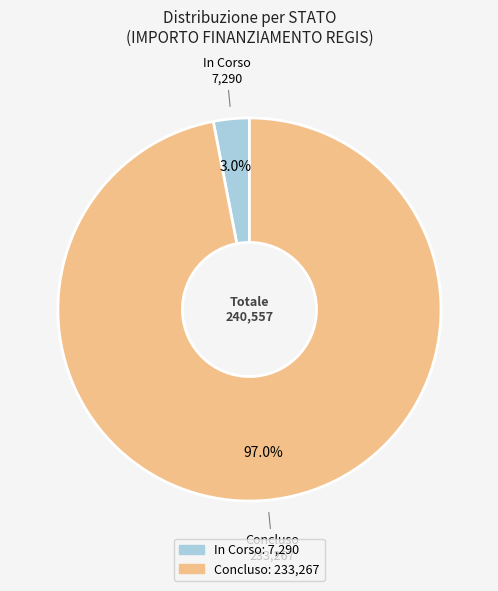

Is there a majority slice in this chart?

Yes